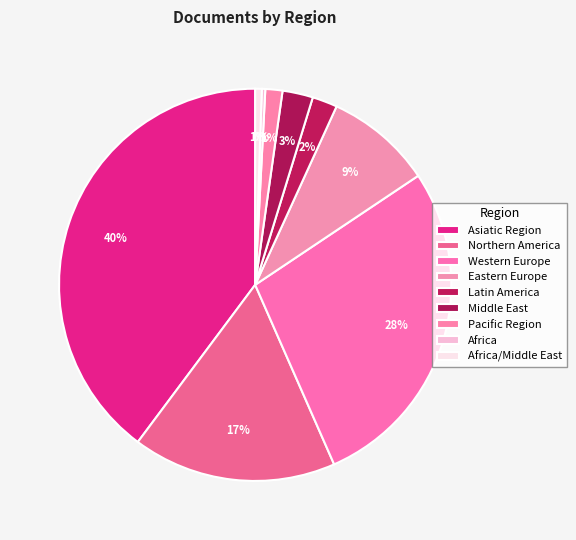

Does any single category account for the majority?

No